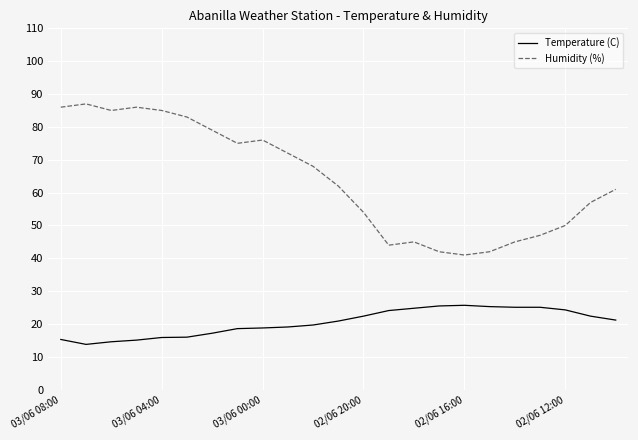

What is the difference between the maximum and minimum values in the Temperature (C) series?

11.9